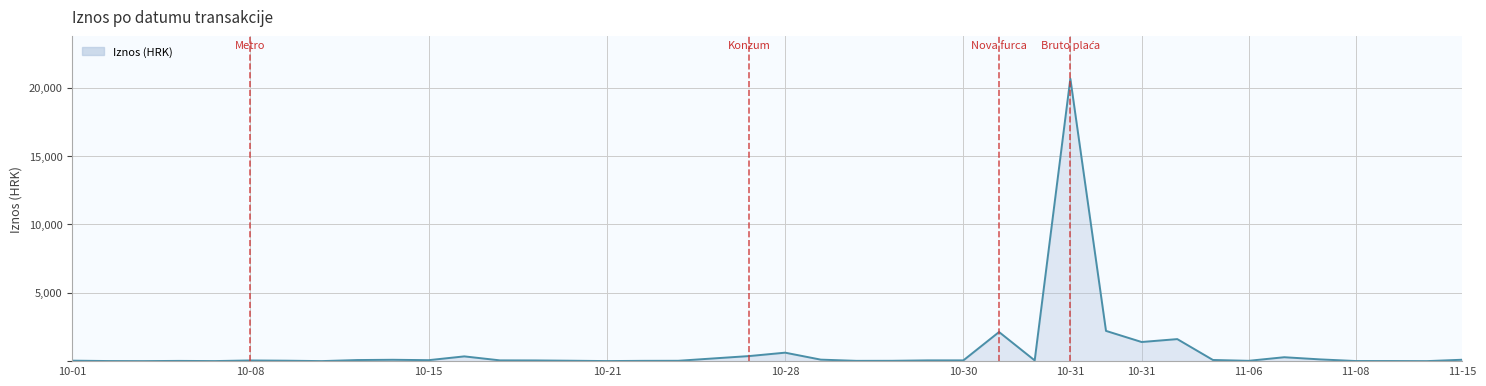

What is the minimum value shown in the chart?

1.7